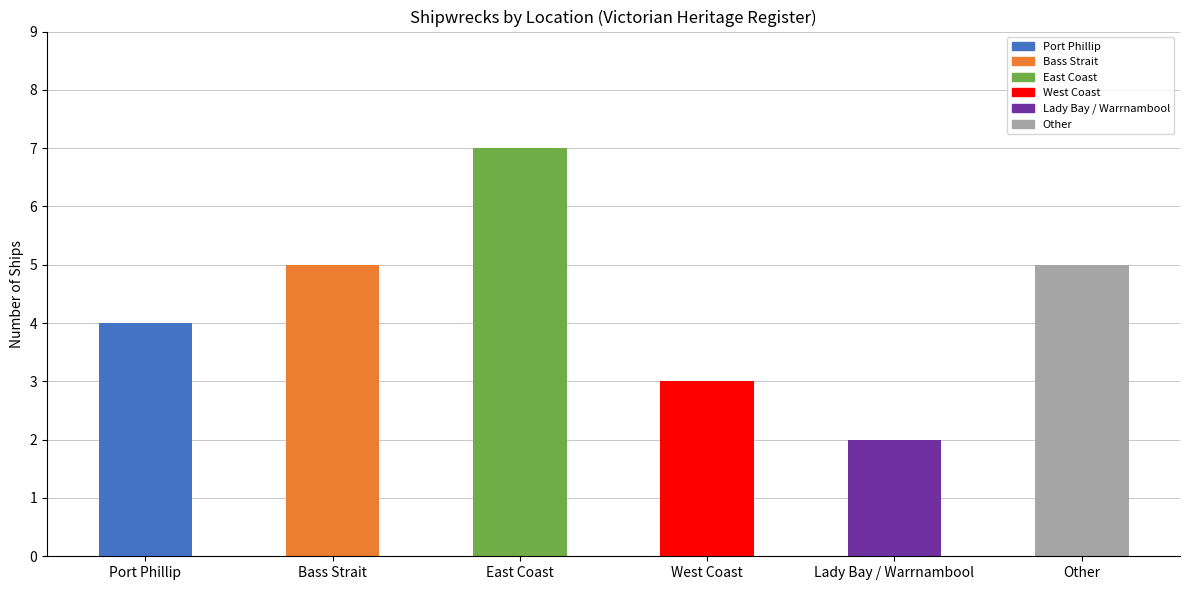

How many series are shown in this chart?

1